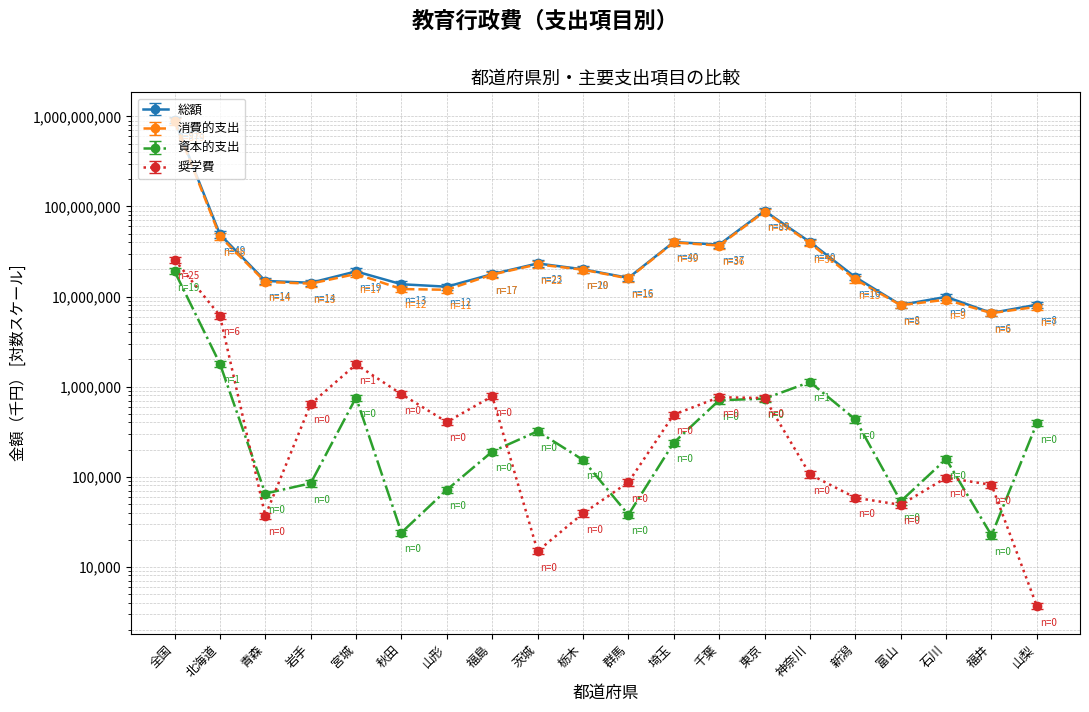

At which label is 総額 closest to 460054571?

東京